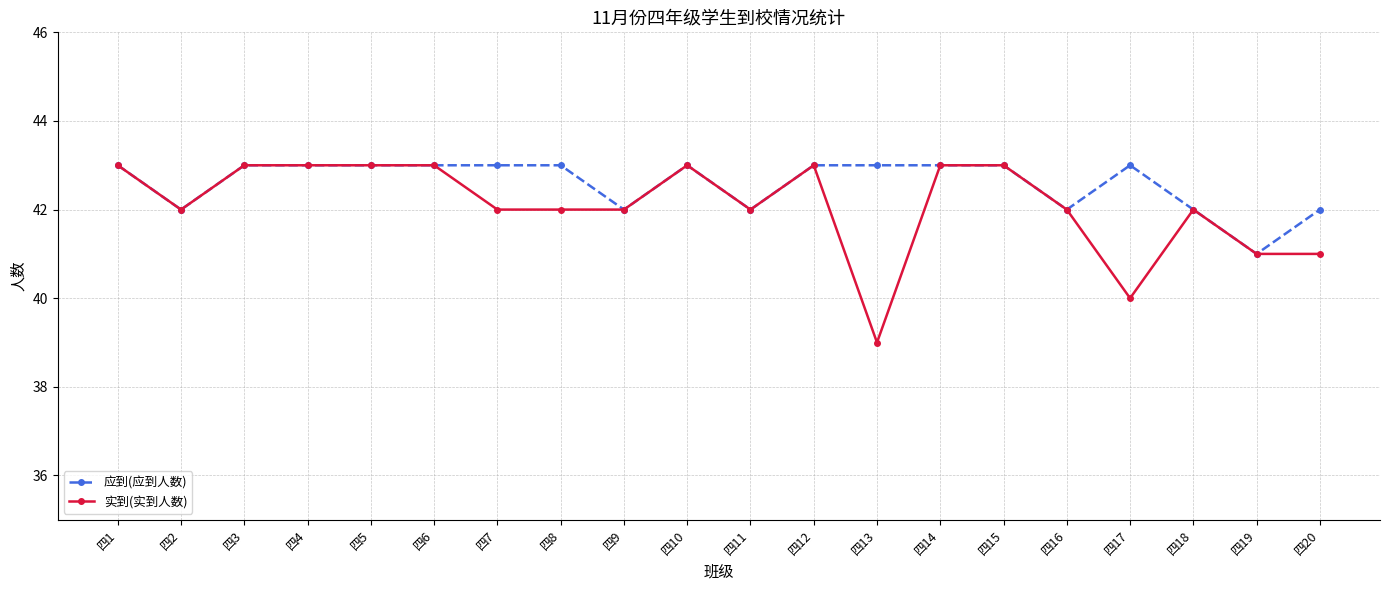

The value of 实到(实到人数) at 四16 is 61. True or false?

False